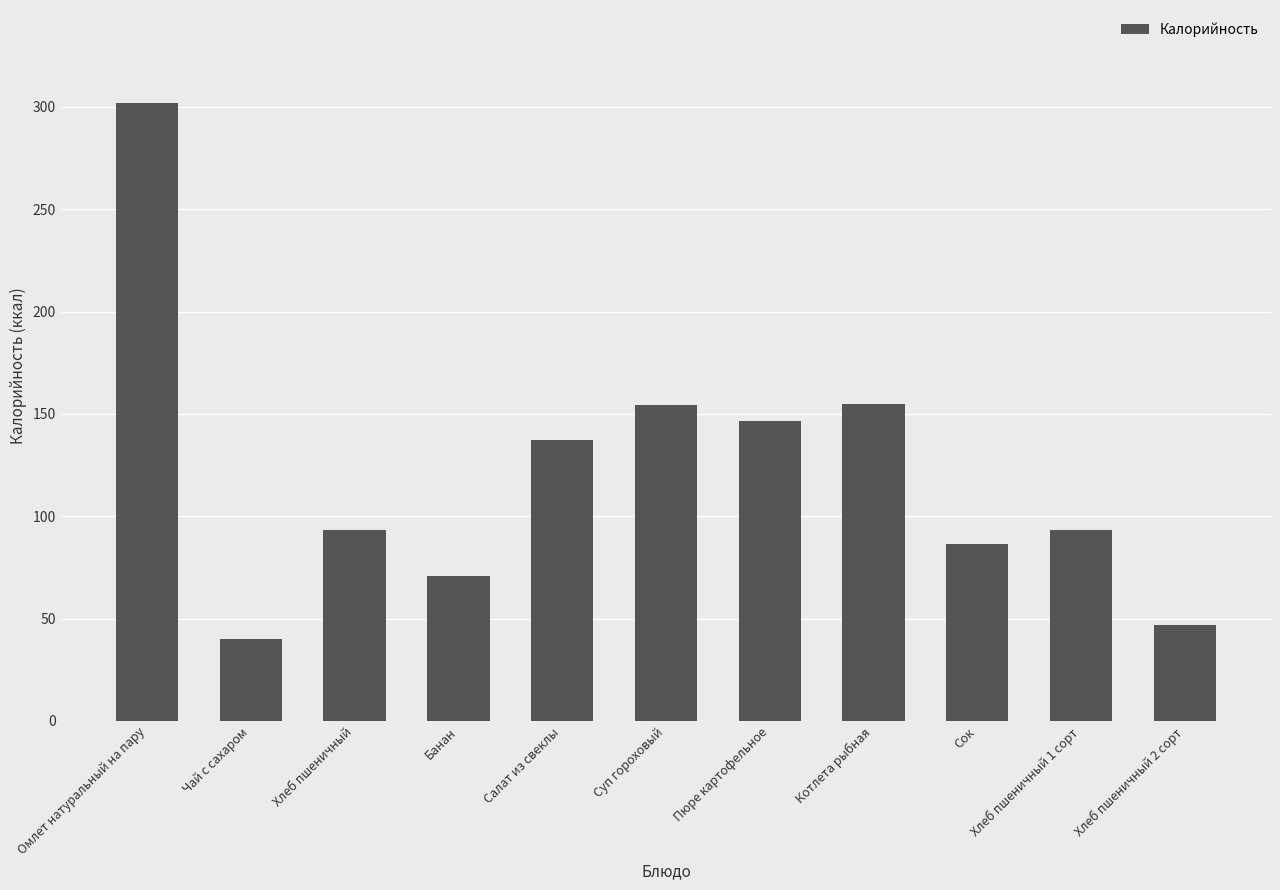

Which category has the lowest value across all series?

Чай с сахаром